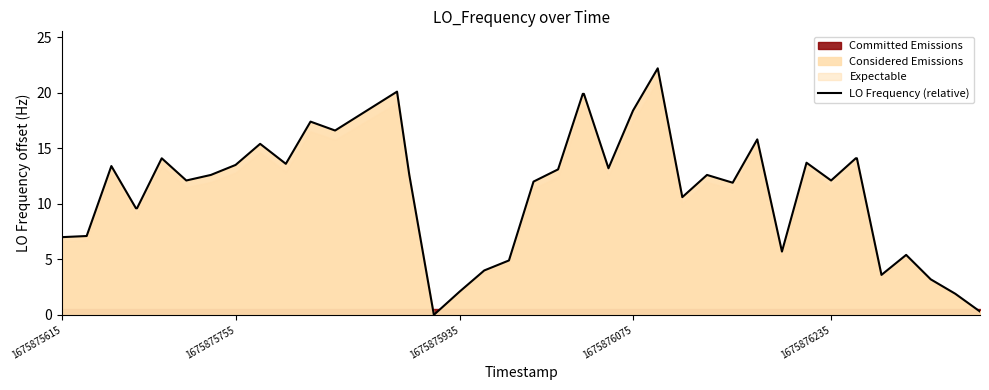

Does the chart display data point markers on the line(s)?

No